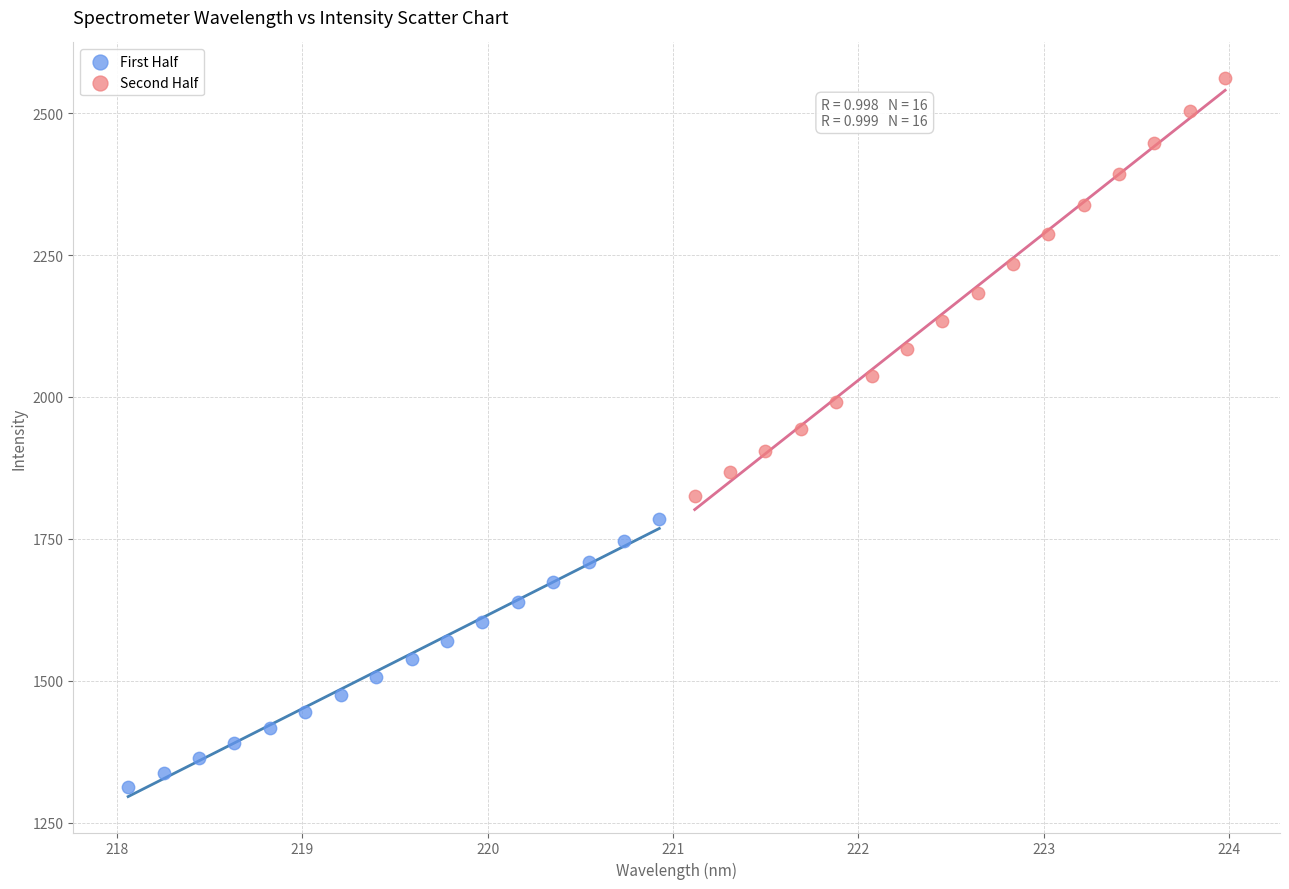

Which series has the widest spread of Y values?

Second Half